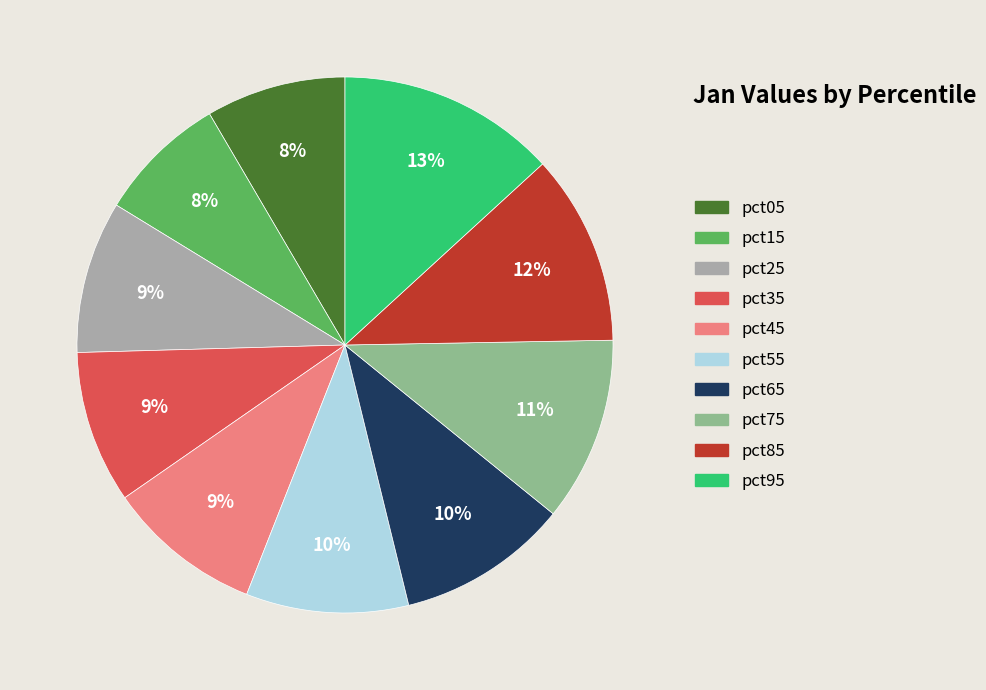

Combined, do pct95 and pct85 account for over 50%?

No